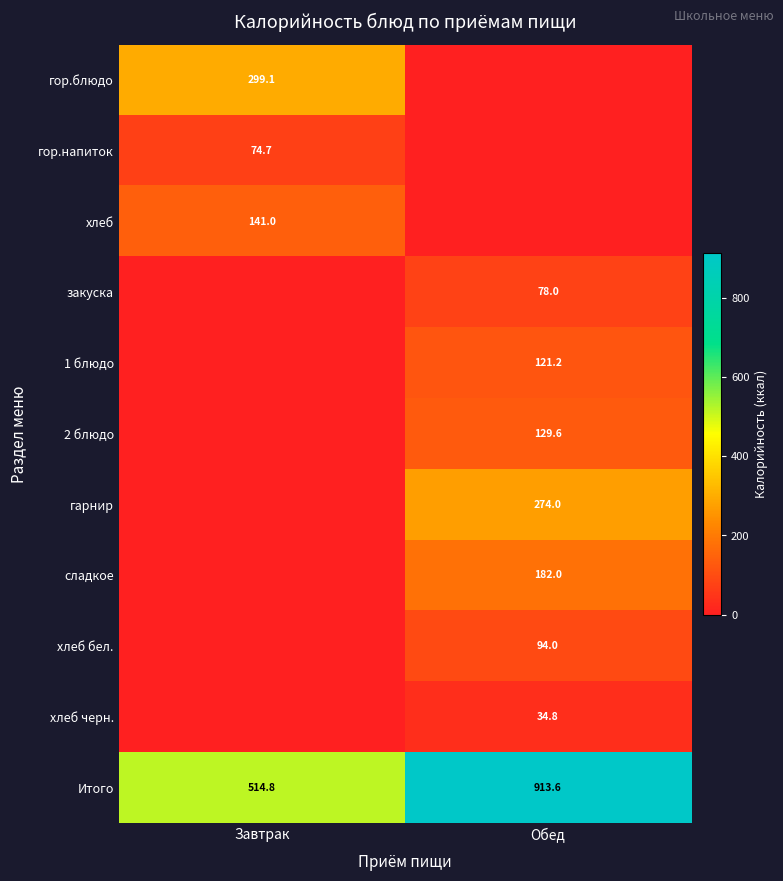

The хлеб черн. series shows 34.8 at Обед. True or false?

True